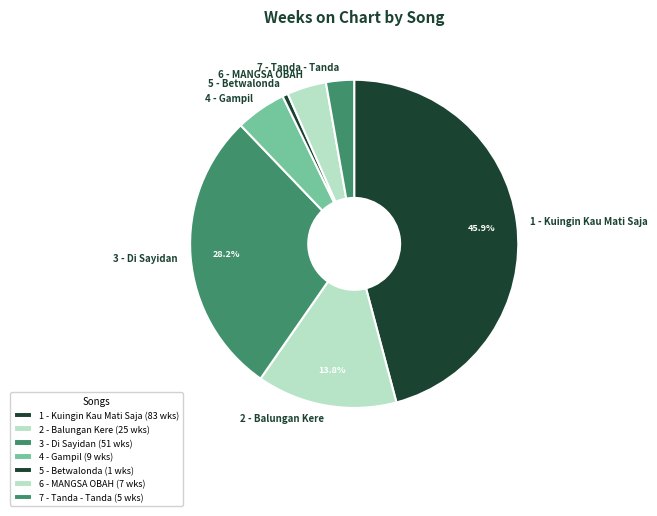

Does any single category account for the majority?

No